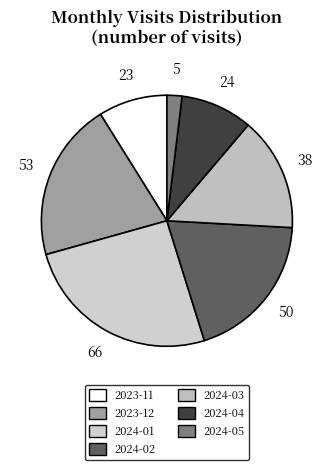

What is the largest slice in the pie chart?

2024-01